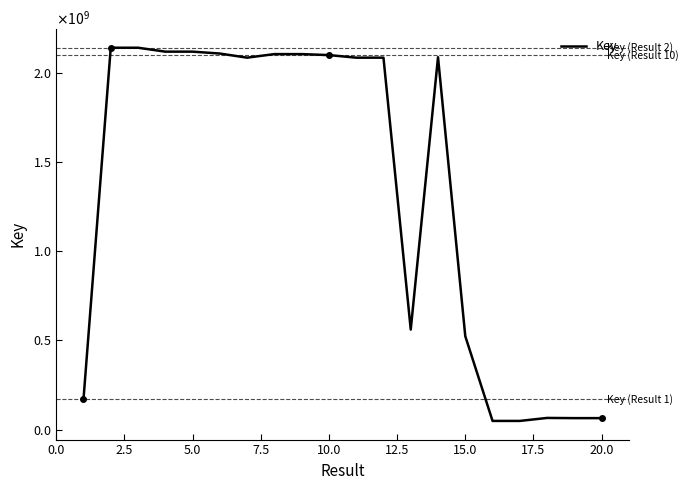

Does the chart have visible grid lines?

No